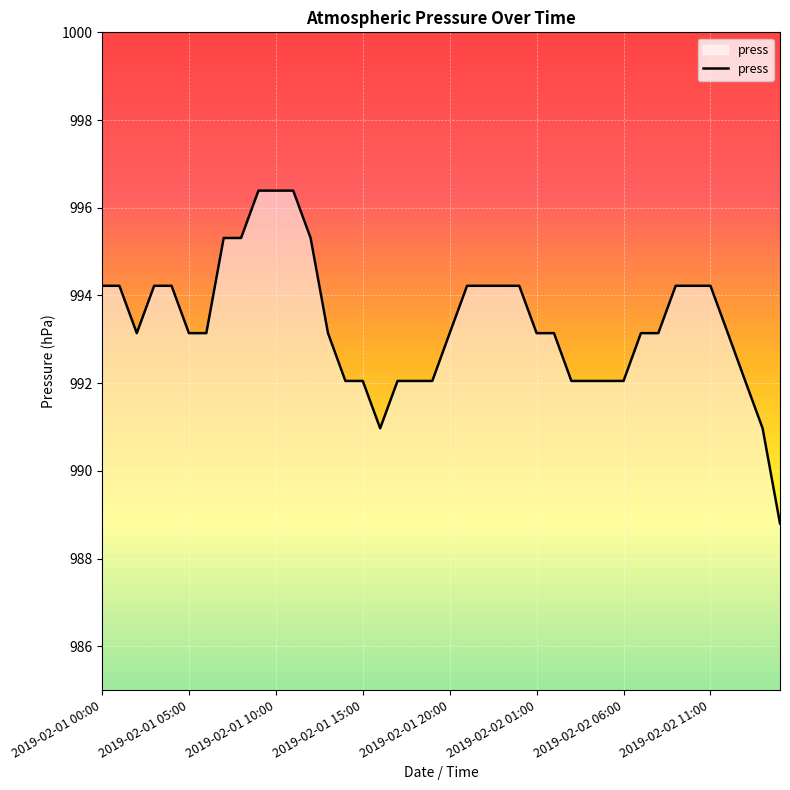

What is the difference between the maximum and minimum values?

7.6